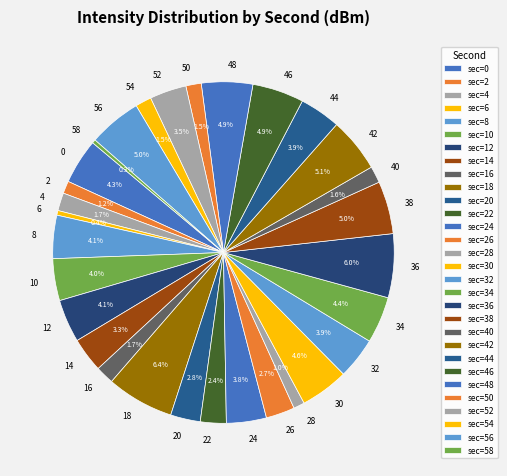

What is the ratio of the value at 24 to the value at 0?

0.9